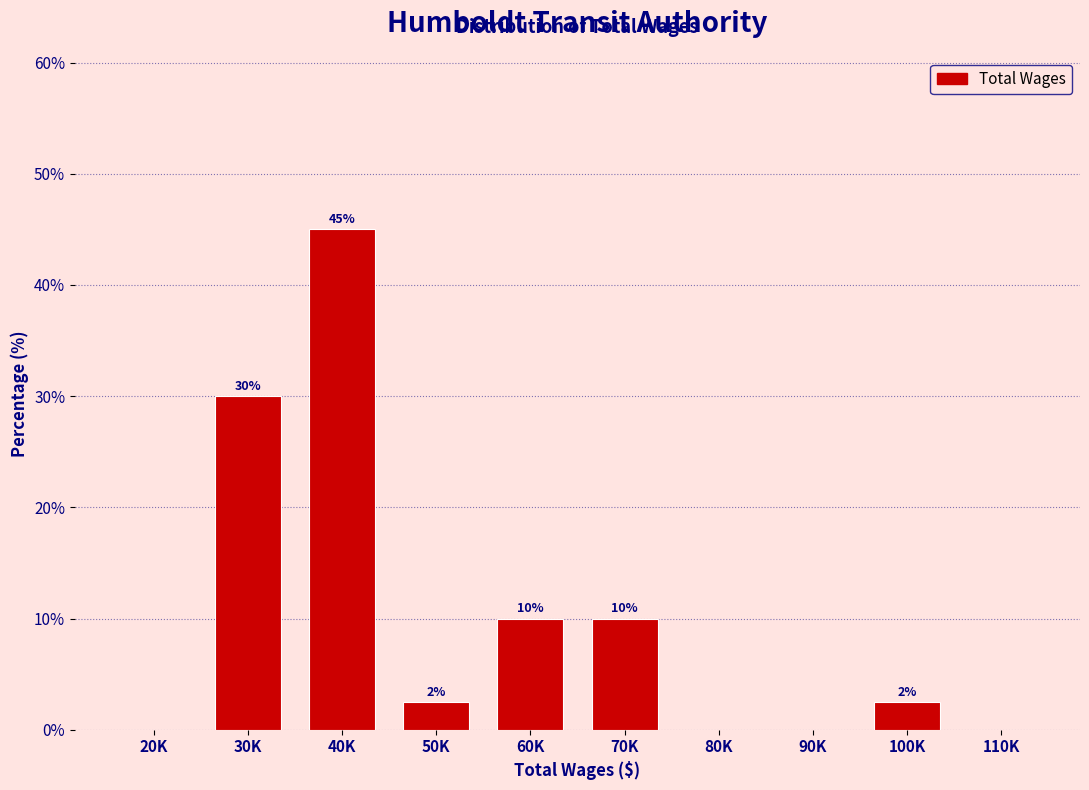

Which has a higher value, 30K or 80K?

30K